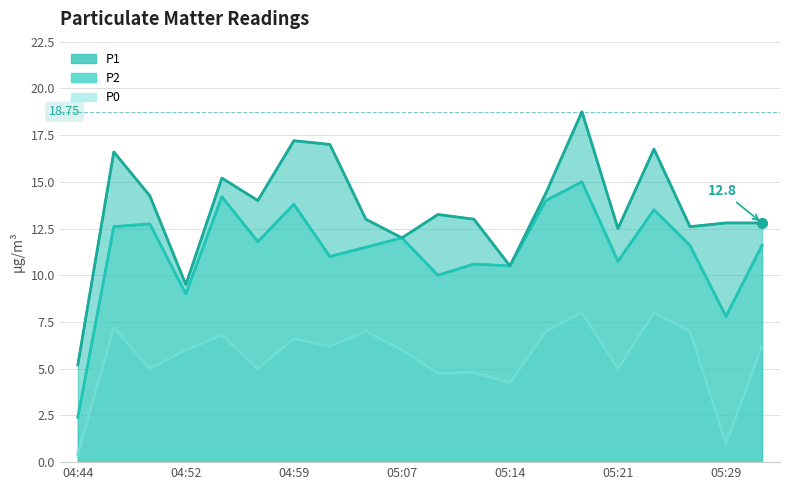

Rank the series by their maximum value, from lowest to highest.

P0 line, P2 line, P1 line